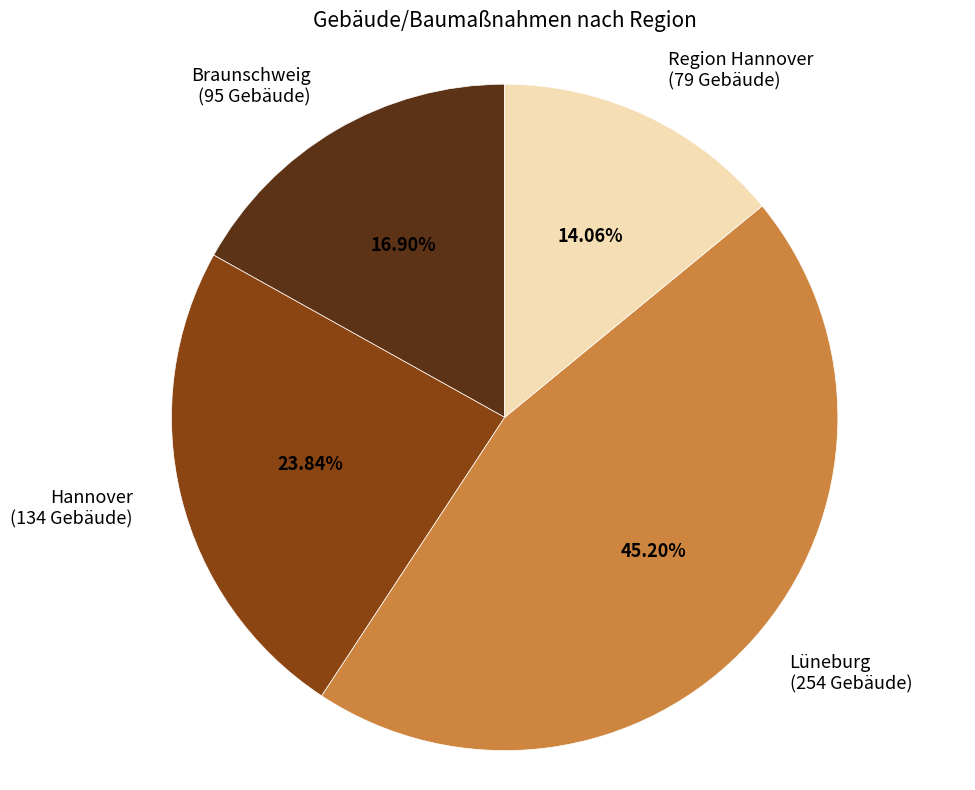

How many slices are in this pie chart?

4